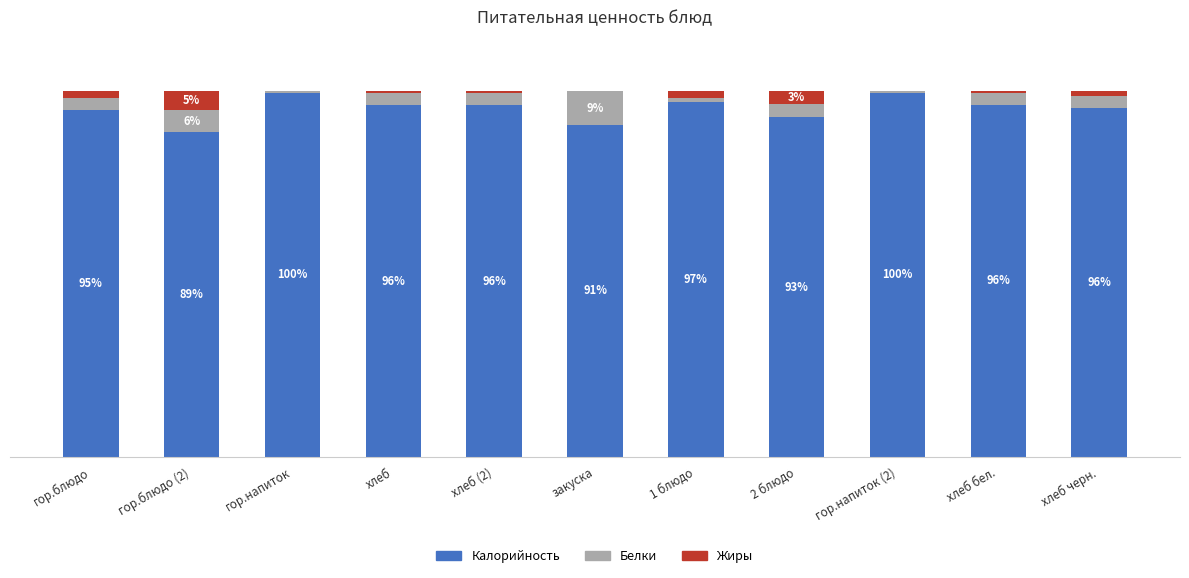

What are all the series names shown in the legend?

Калорийность, Белки, Жиры